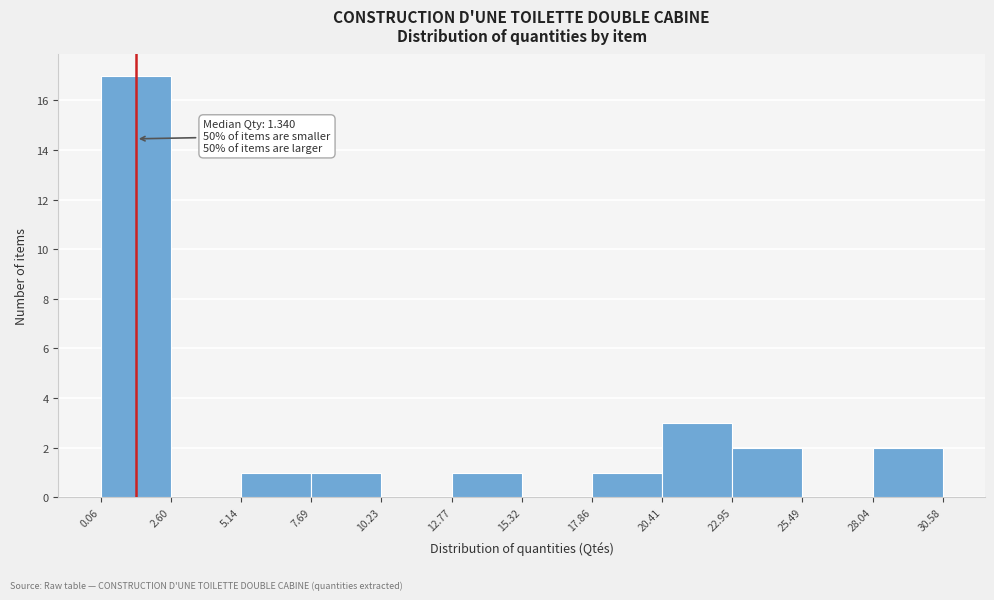

Over which range of the x-axis is the bar tallest?

0.06 to 2.60